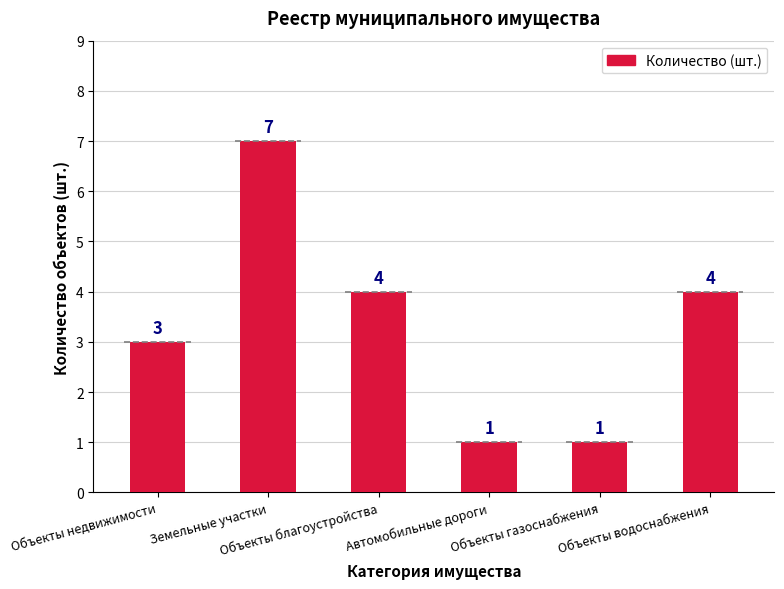

The chart shows a value of 2 at Земельные участки. True or false?

False